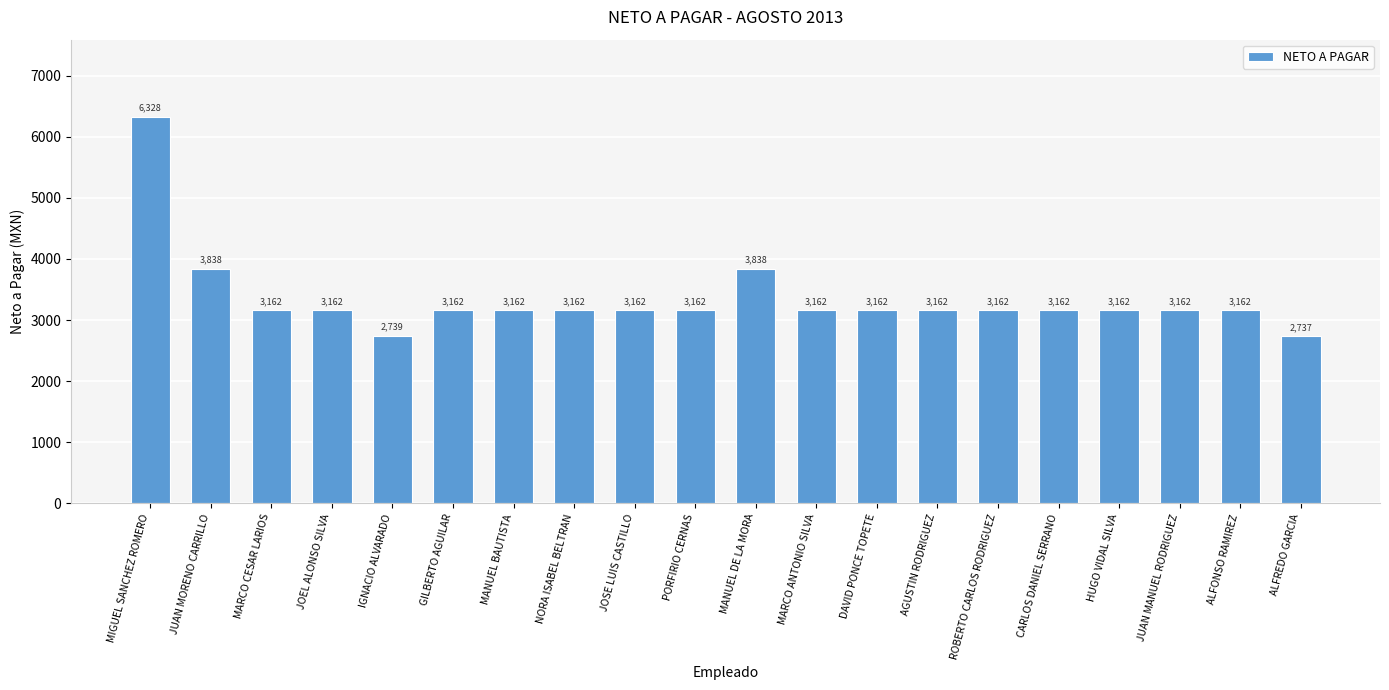

What is the ratio of the value at JOEL ALONSO SILVA to the value at GILBERTO AGUILAR?

1.0